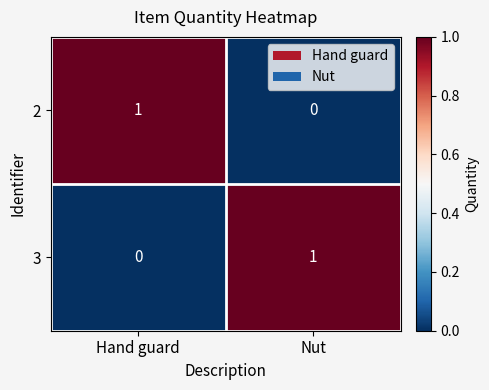

At which label is 2 closest to 0?

Nut